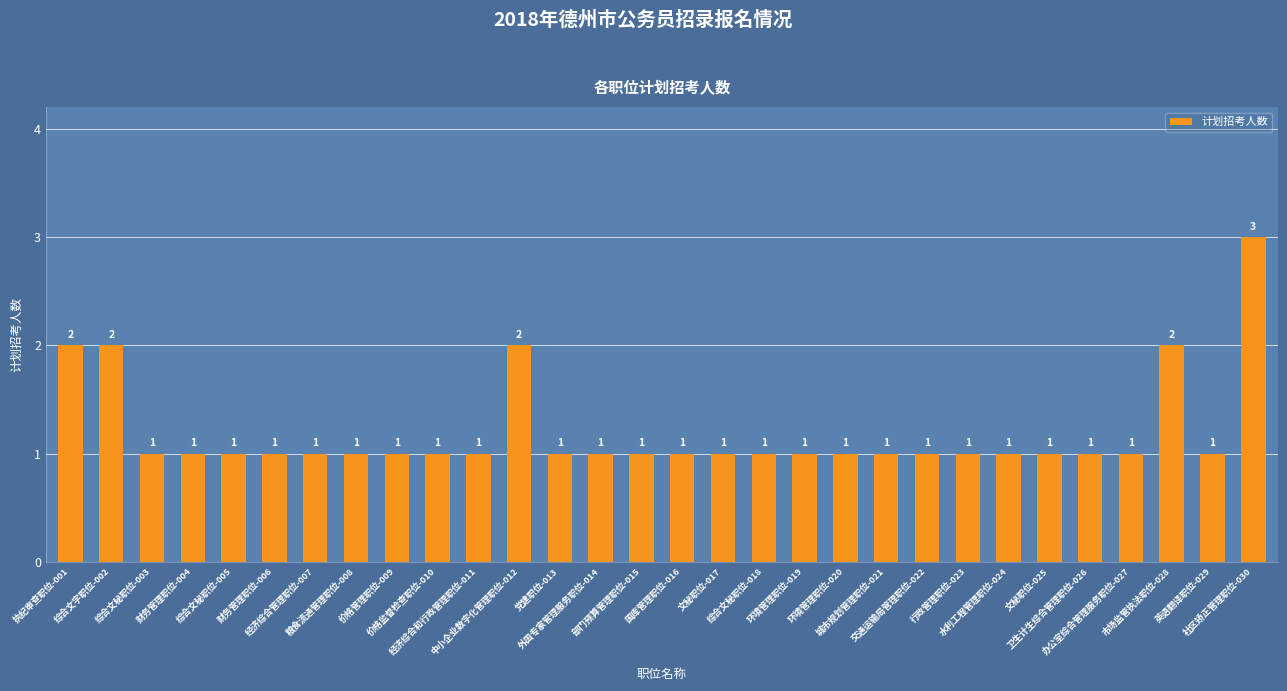

The value at 粮食流通管理职位-008 is 1. True or false?

True